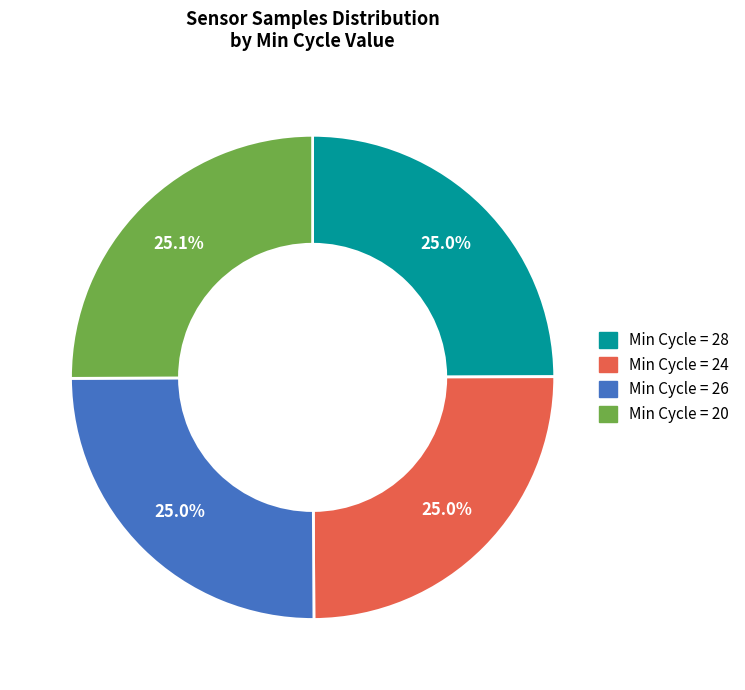

Does any single category account for the majority?

No